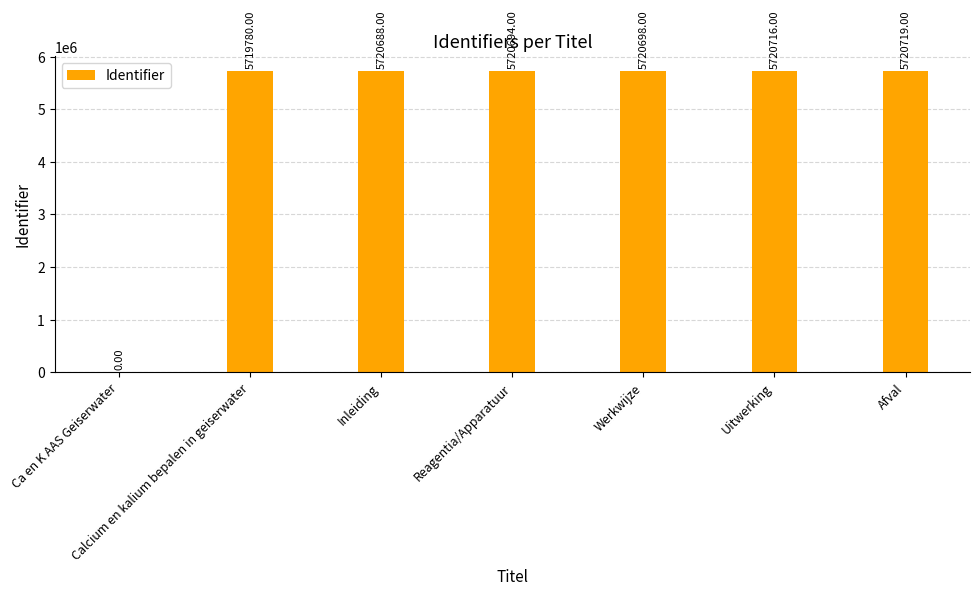

Reading left to right, what are all the values shown in this chart?

0	5719780	5720688	5720694	5720698	5720716	5720719